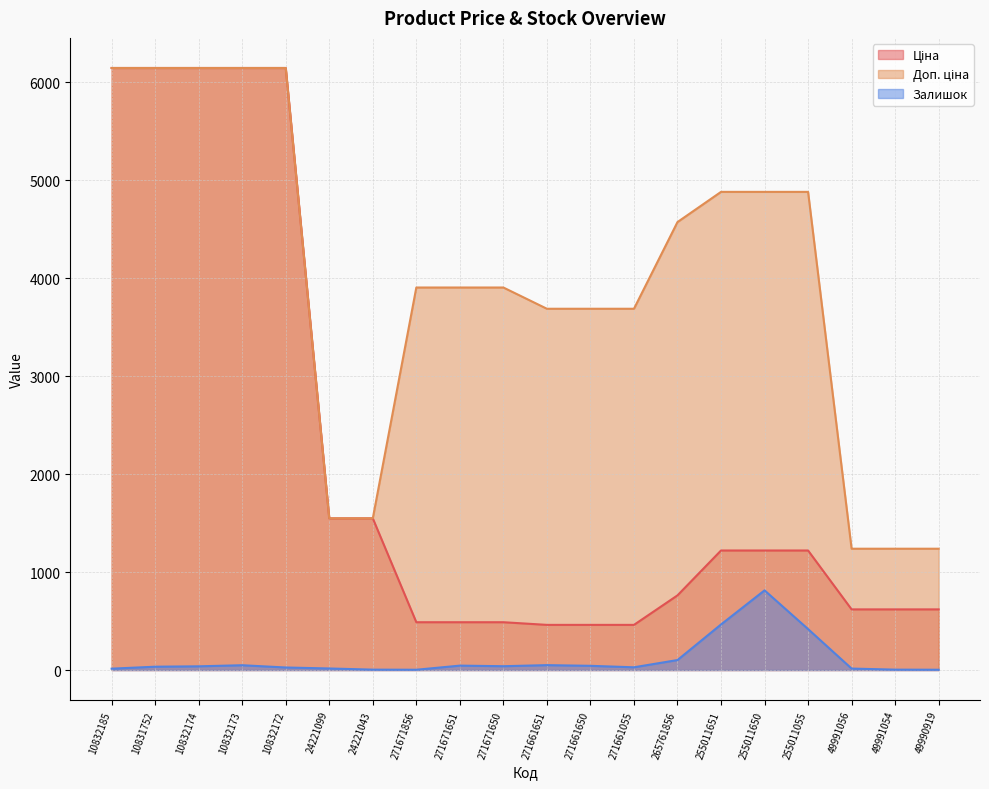

What is the sum of the Ціна values at 10832172 and 10832174?

12286.5